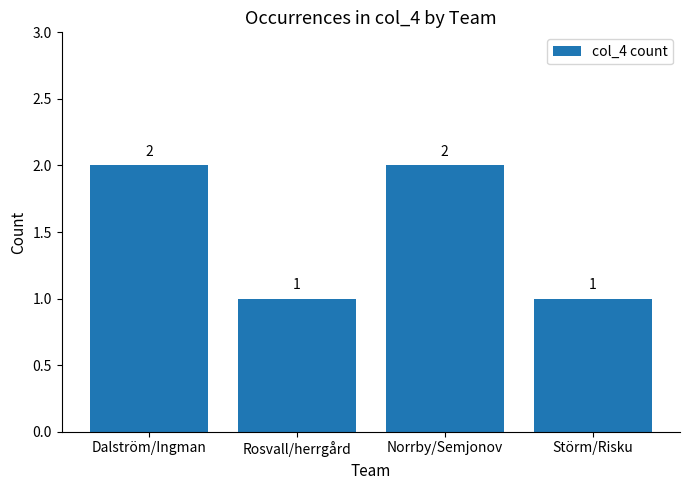

What is the ratio of the value at Dalström/Ingman to the value at Rosvall/herrgård?

2.0